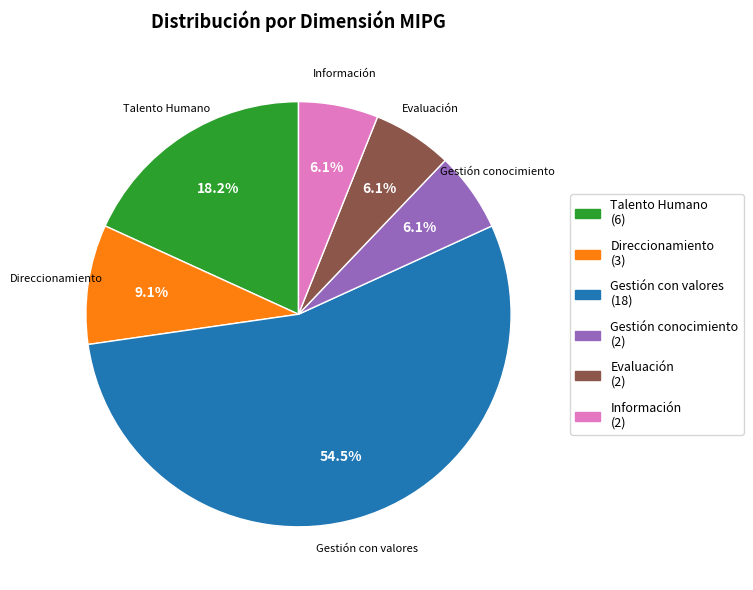

Is there any slice that represents more than half of the pie?

Yes